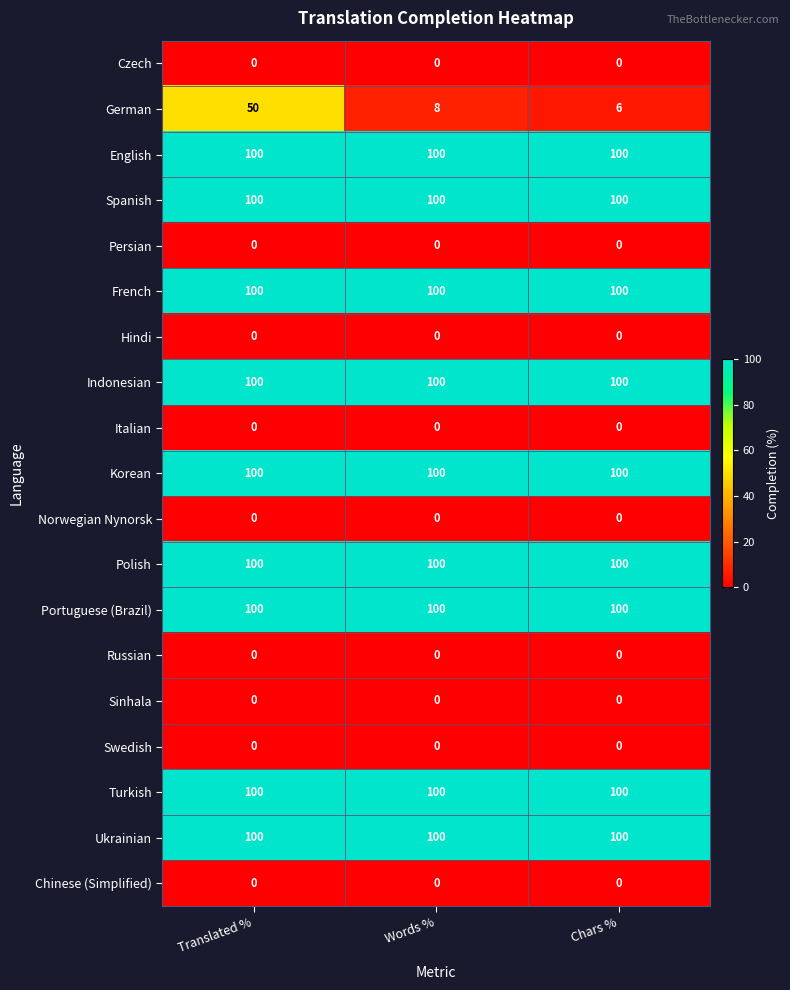

At which category is the sum across all series the highest?

Translated %